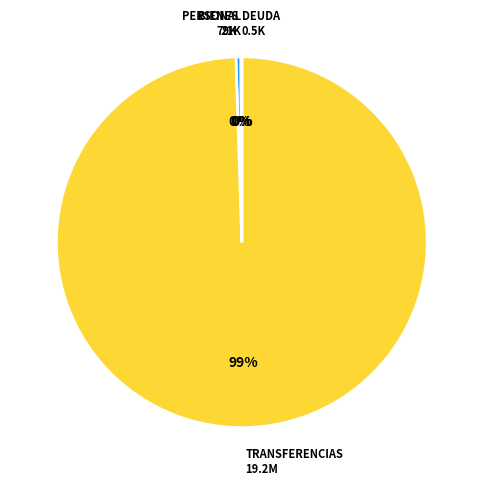

Does any single category account for the majority?

Yes